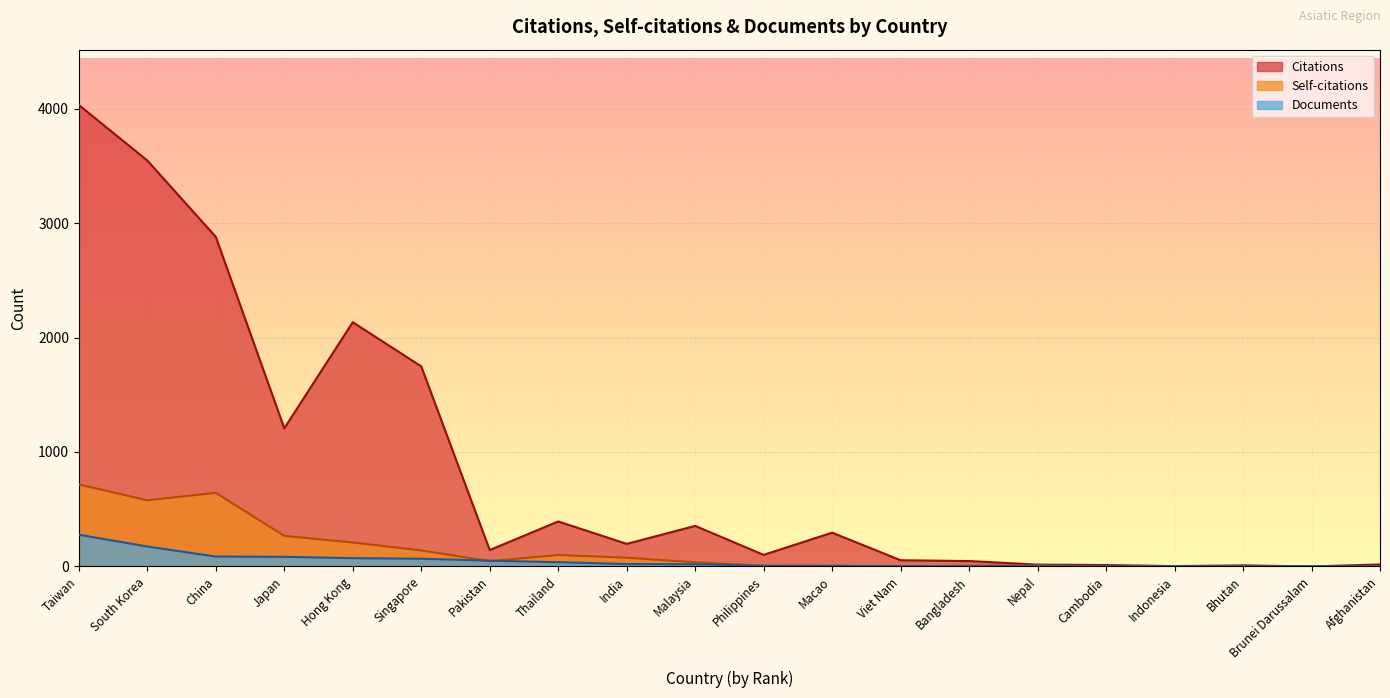

Is the value of Self-citations at Bangladesh greater than the value of Documents at Nepal?

Yes